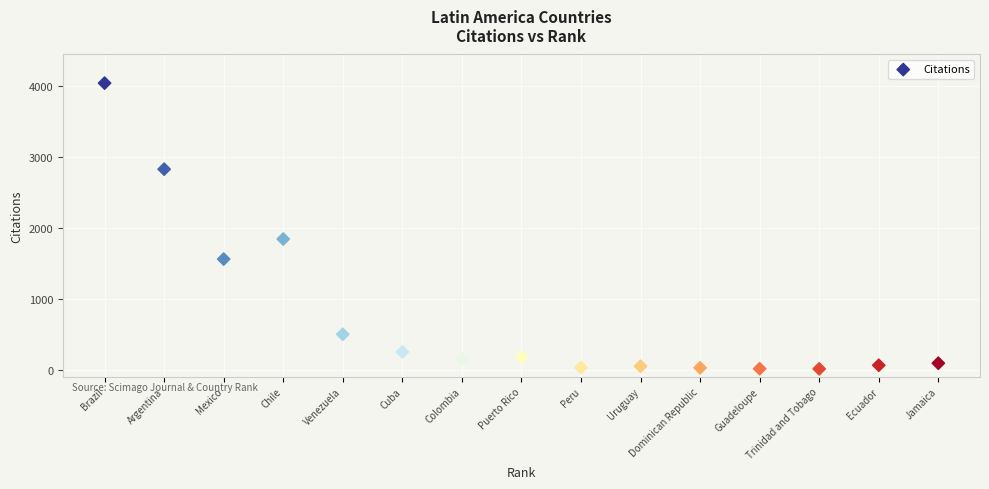

What Y value in the scatter plot is closest to 2026?

1842